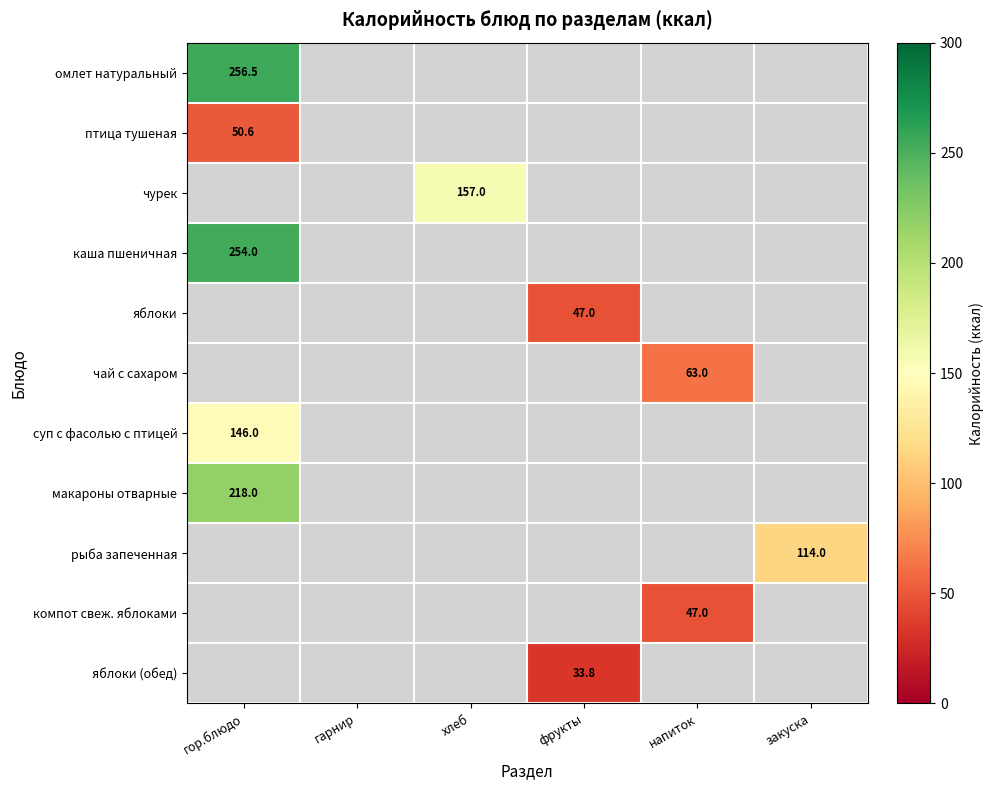

True or false: компот свеж. яблоками has a value of 47.0 at напиток.

True